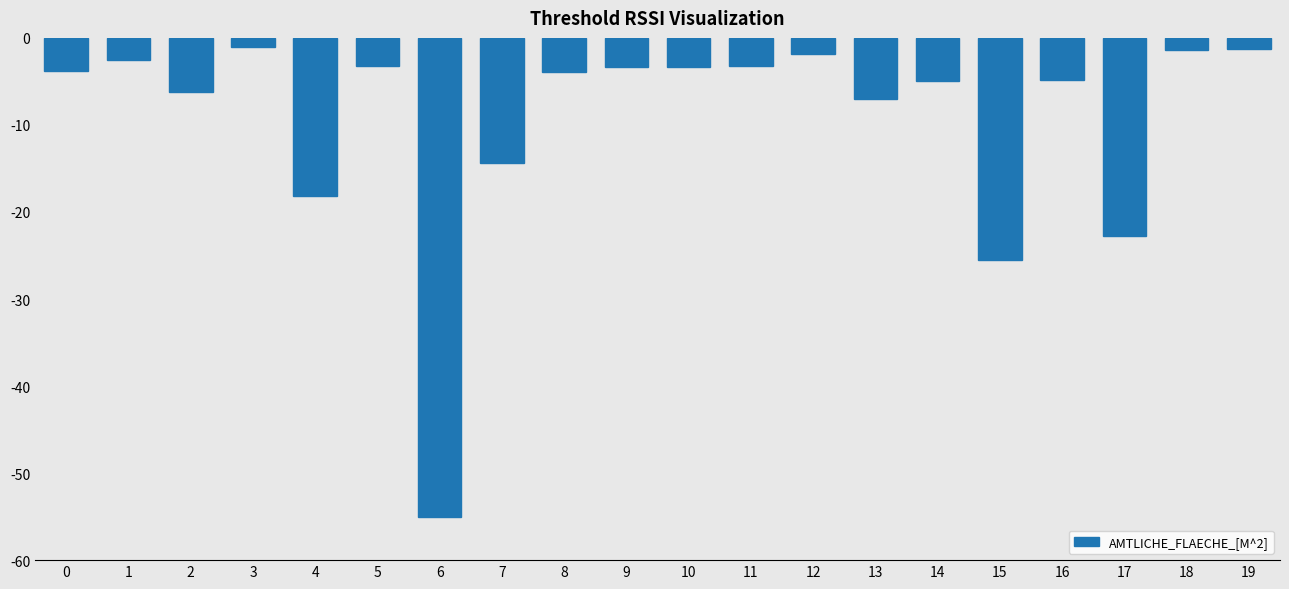

The value at 18 is -1.4. True or false?

True